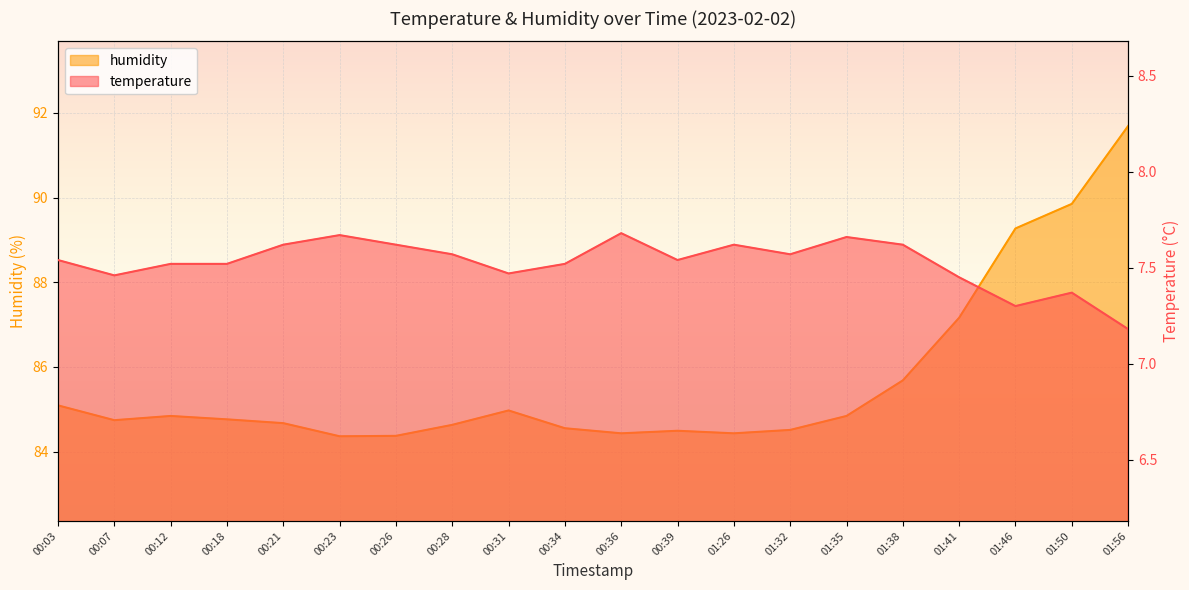

How many series are shown in this chart?

2